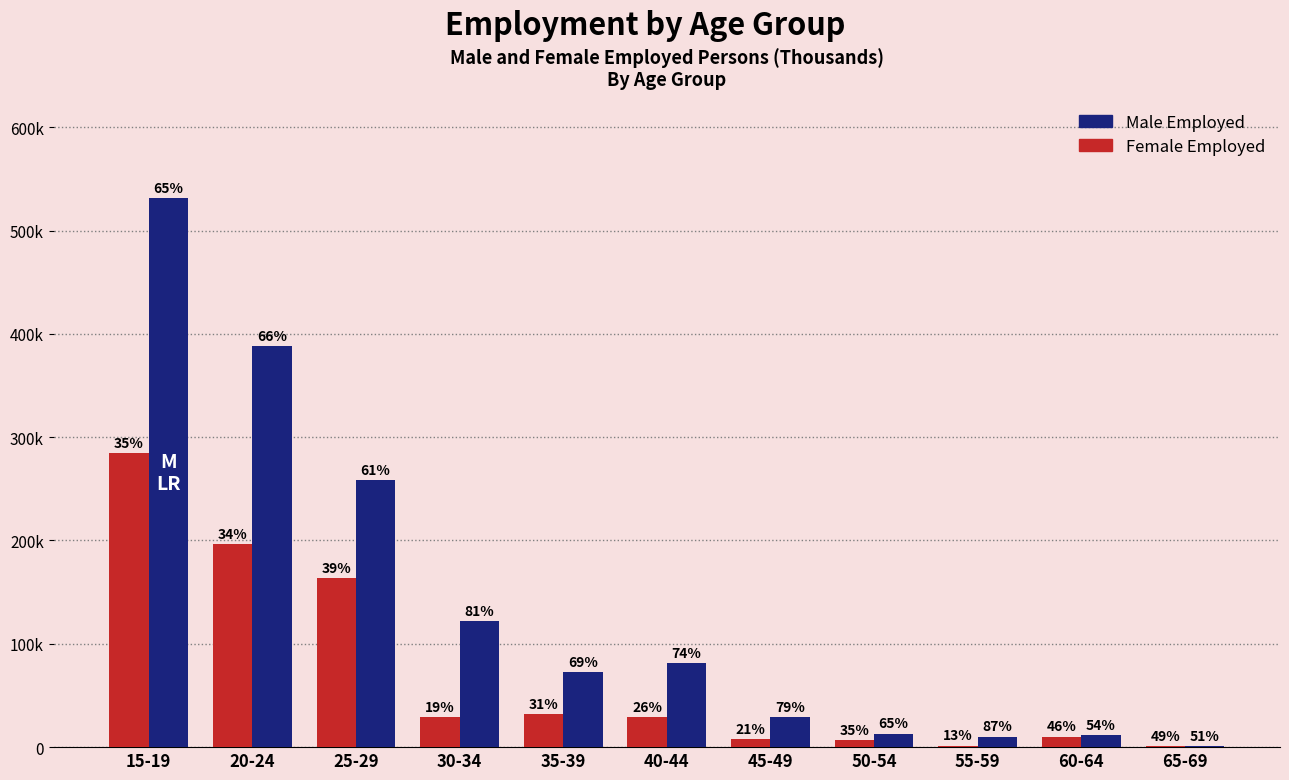

Which category has the highest value in the Female Employed series?

15-19